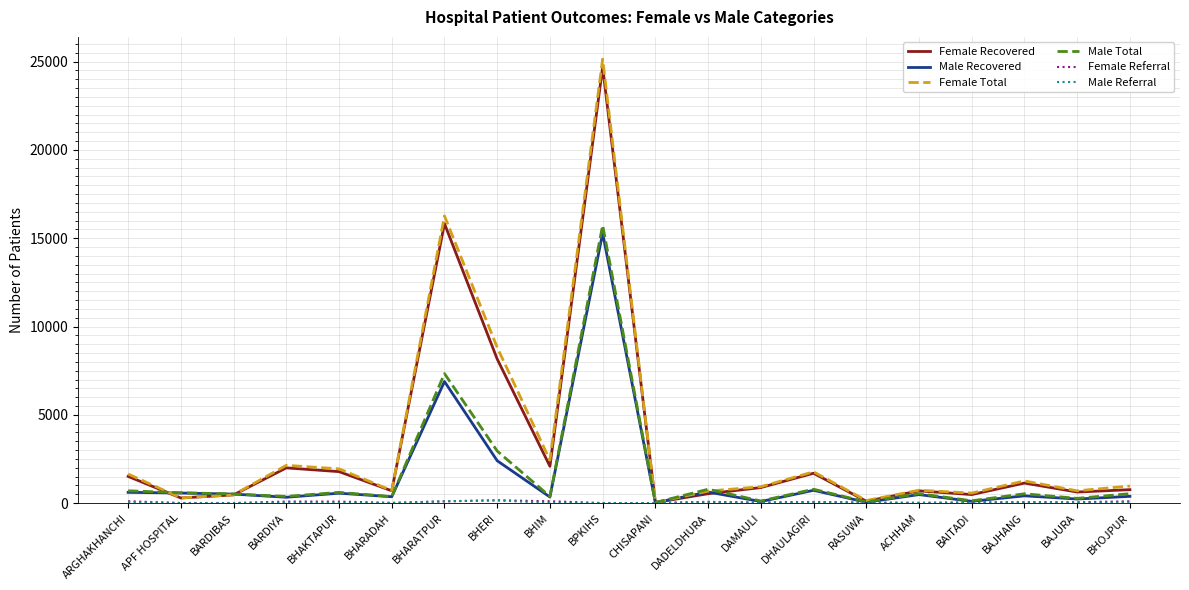

At which label does Male Total reach its peak?

BPKIHS